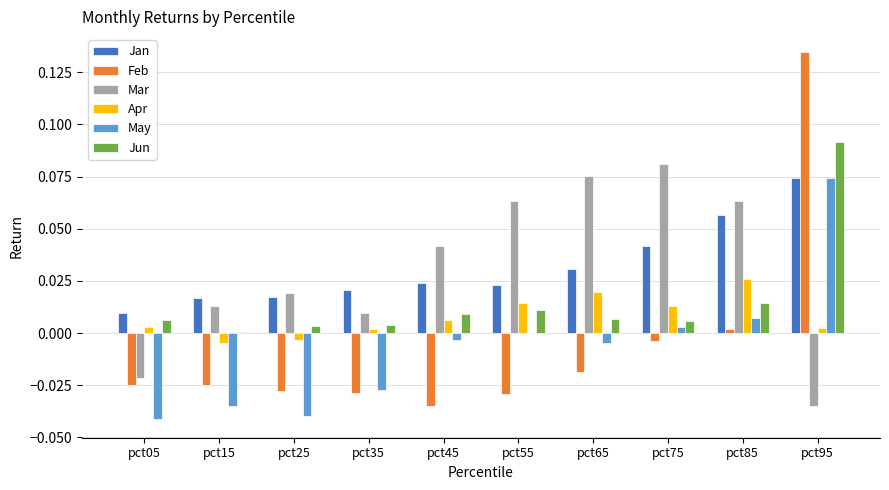

Count the number of categories in the chart.

10